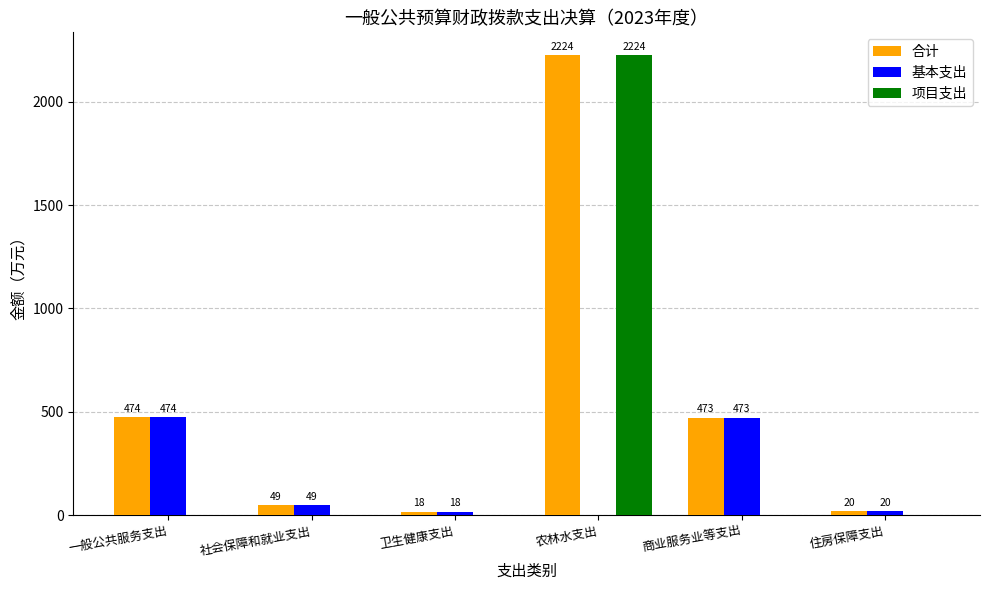

How many values in the 合计 series exceed 472?

3